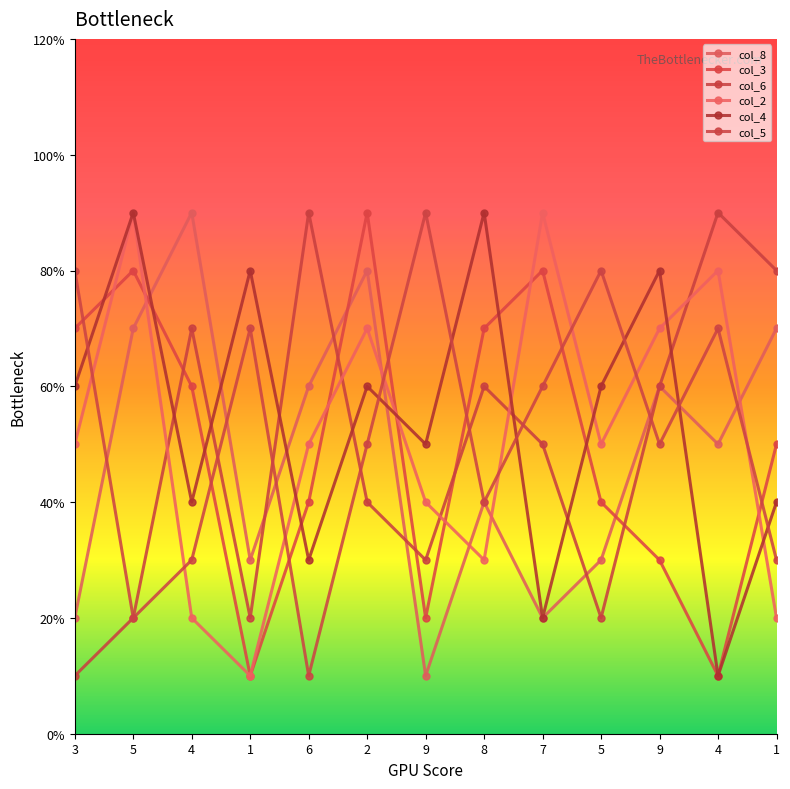

Is this an area chart (filled region under the line)?

No